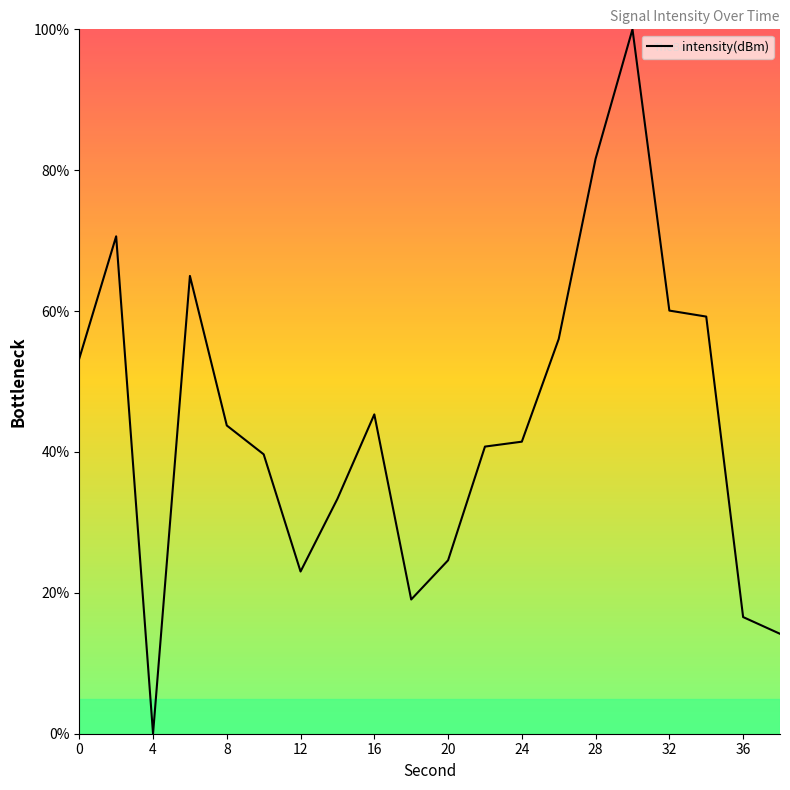

How many distinct data groups are displayed?

1